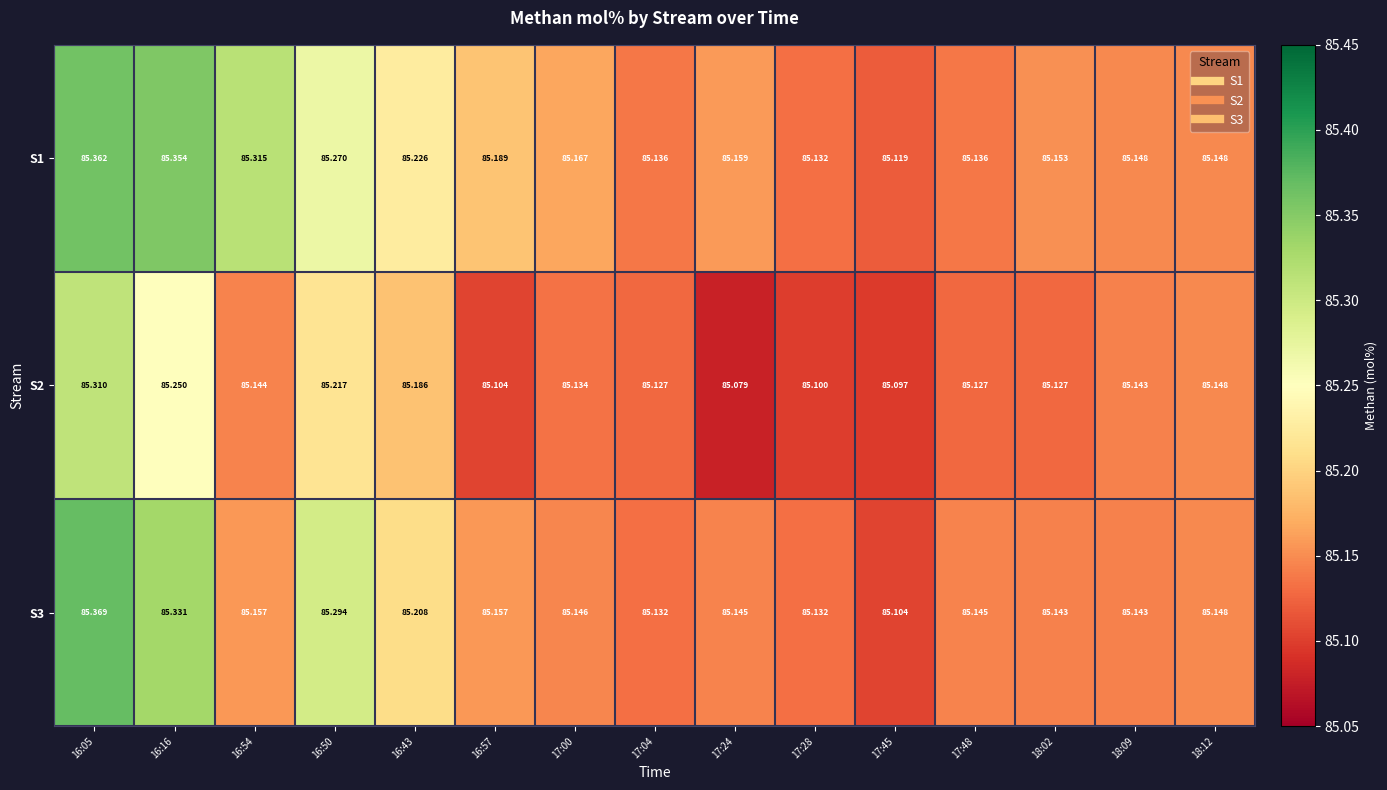

Is the value of S1 at 16:57 greater than the value of S2 at 17:00?

Yes